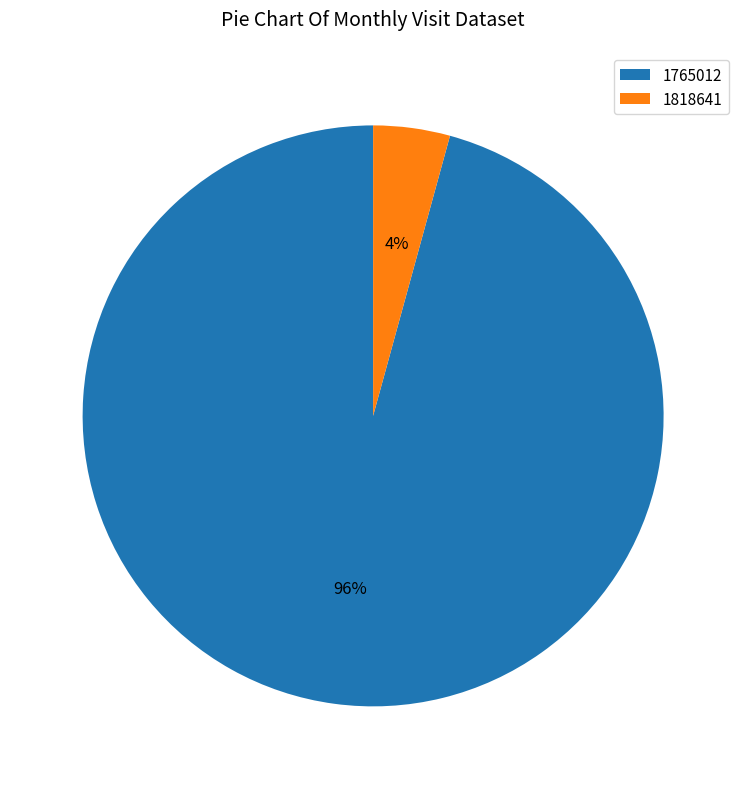

To the nearest percent, what is the combined percentage of 1765012 and 1818641?

100%